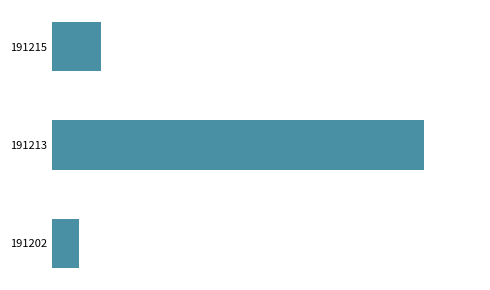

List the labels in order of value, largest first.

191213, 191215, 191202